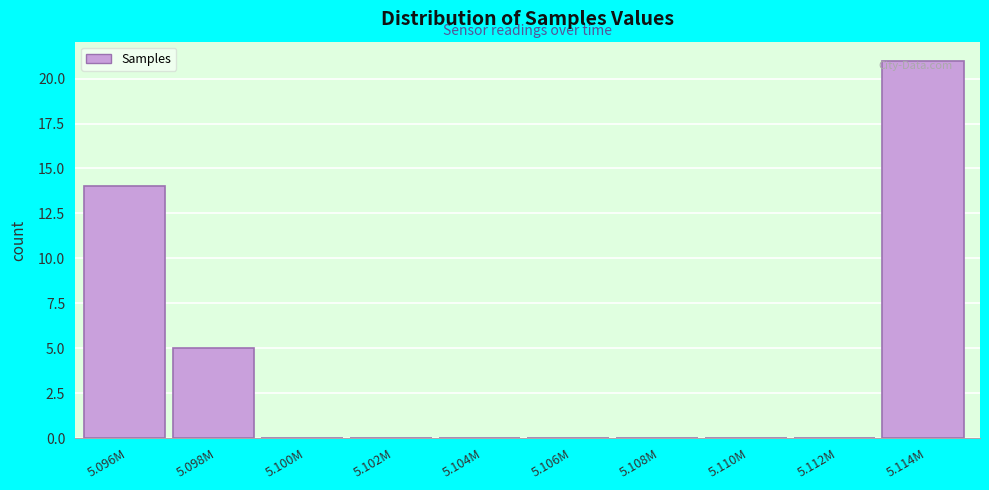

Reading right to left, what are all the values shown in this chart?

5.114M=21	5.112M=0	5.110M=0	5.108M=0	5.106M=0	5.104M=0	5.102M=0	5.100M=0	5.098M=5	5.096M=14